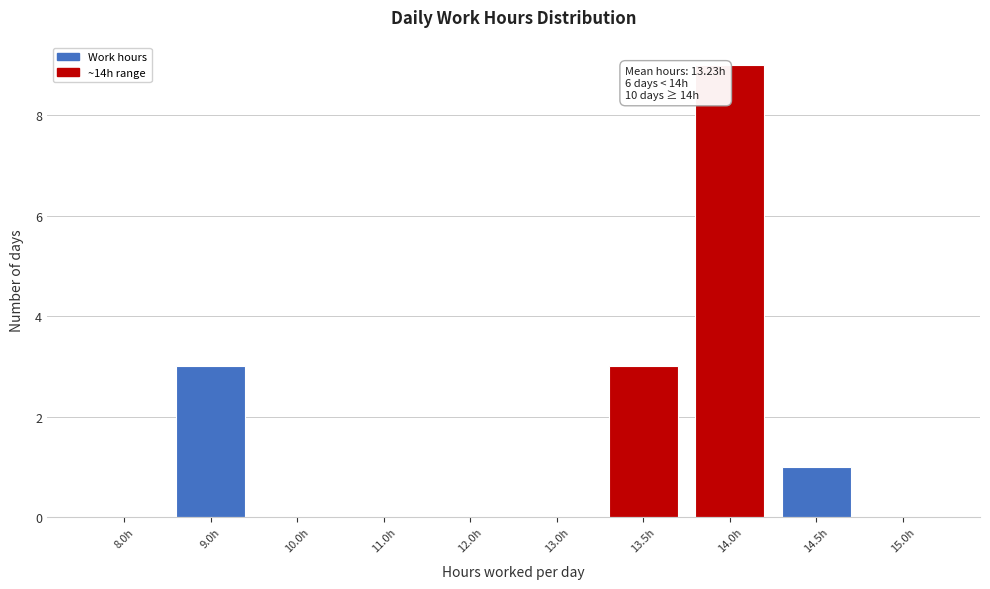

Reading left to right, transcribe all the data shown in this chart.

8.0h=0	9.0h=3	10.0h=0	11.0h=0	12.0h=0	13.0h=0	13.5h=3	14.0h=9	14.5h=1	15.0h=0